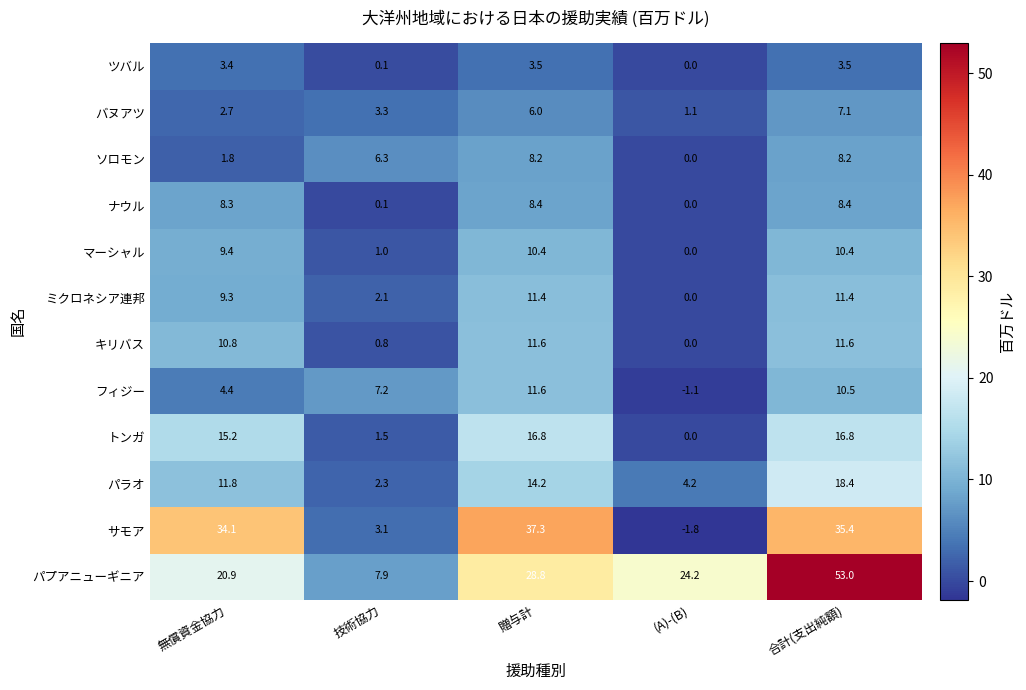

Rank the categories by パプアニューギニア value from highest to lowest.

合計(支出純額), 贈与計, (A)-(B), 無償資金協力, 技術協力